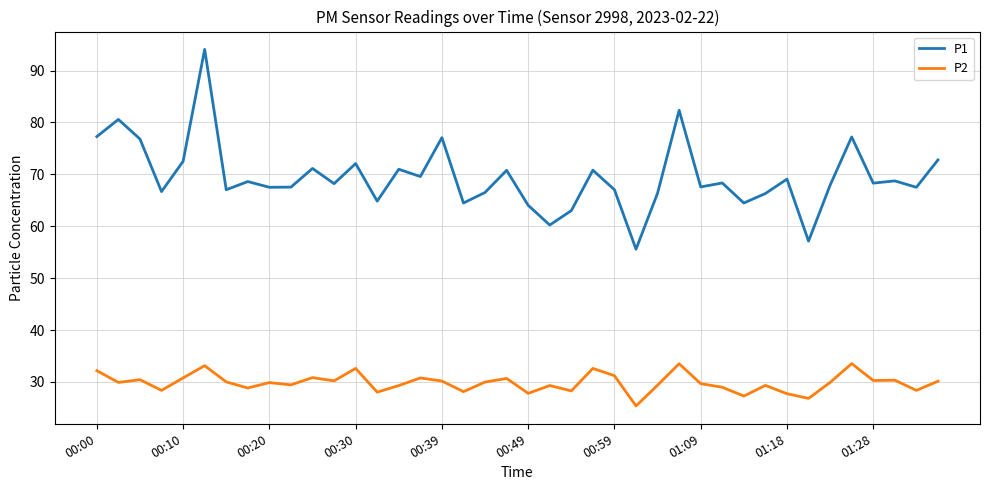

List the series in order of their peak value, highest first.

P1, P2